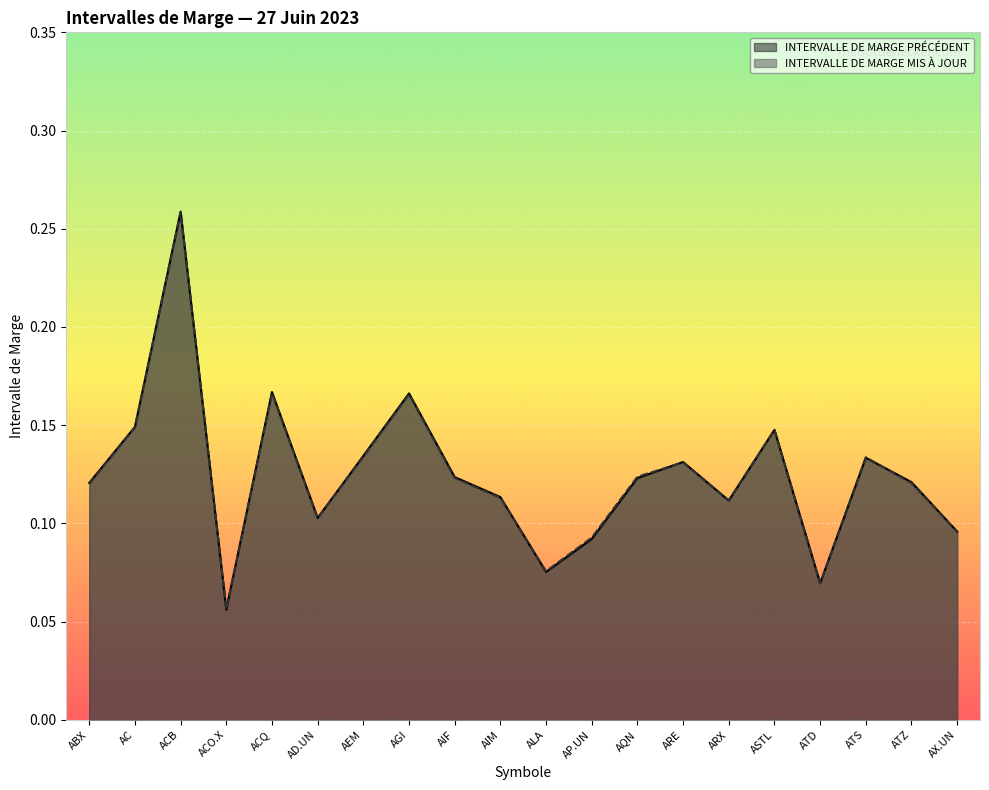

List the labels in order of INTERVALLE DE MARGE MIS À JOUR value, smallest first.

ACO.X, ATD, ALA, AP.UN, AX.UN, AD.UN, ARX, AIM, ABX, ATZ, AIF, AQN, ARE, ATS, AEM, ASTL, AC, AGI, ACQ, ACB